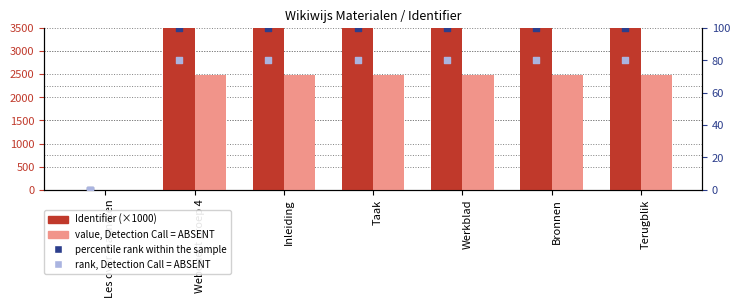

At which category is the sum across all series the highest?

Werkblad